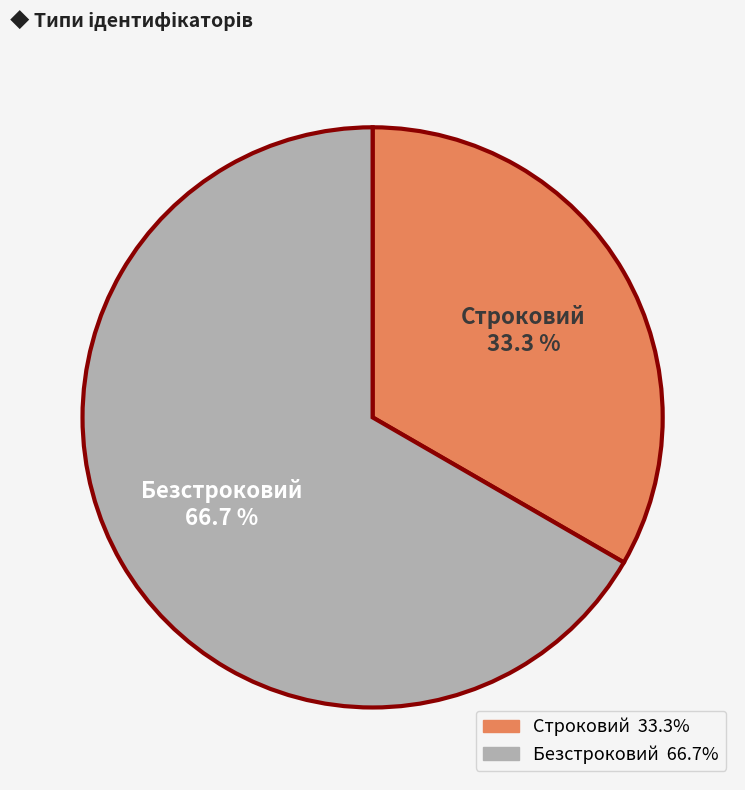

What percentage do Безстроковий and Строковий together represent?

100.0%